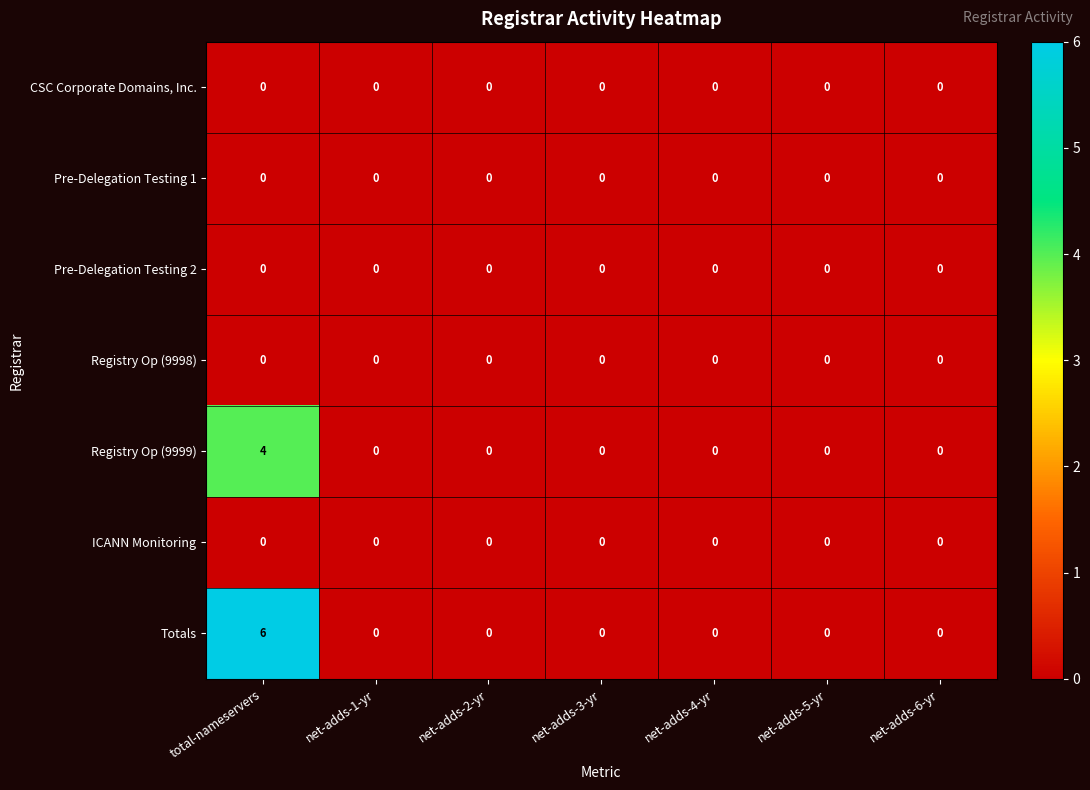

Which series has the largest total across all categories?

Totals